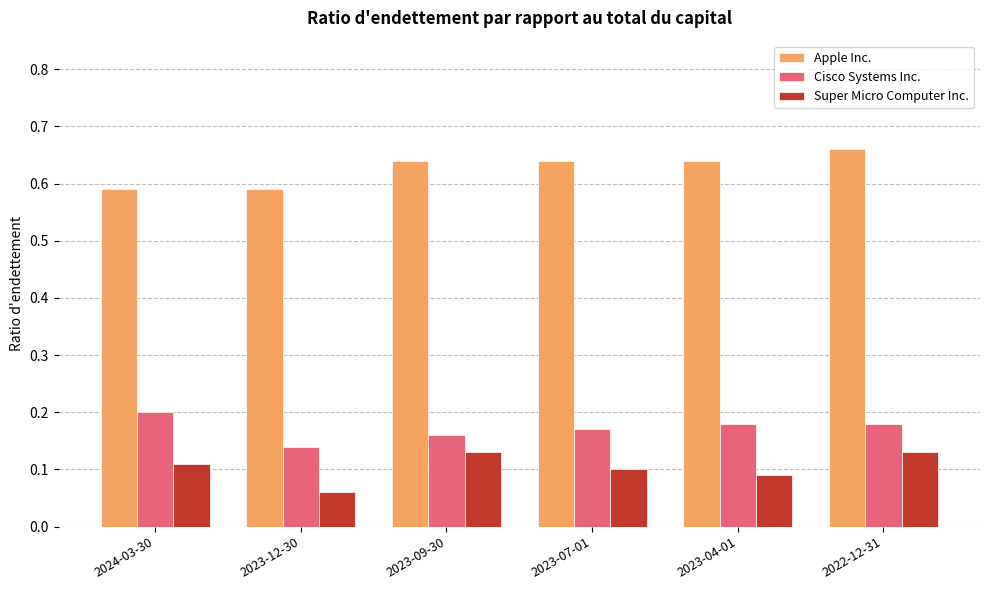

Are the bars horizontal?

No